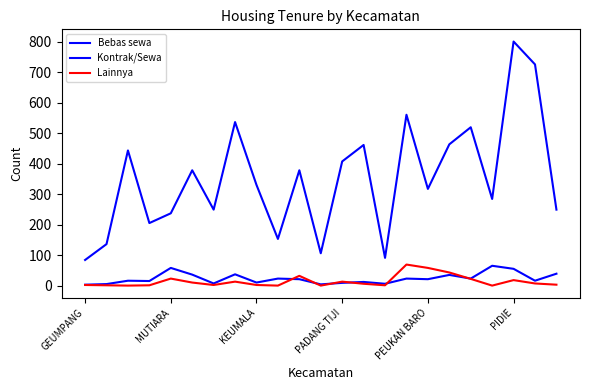

What is the label of the 10th point from the left?

9